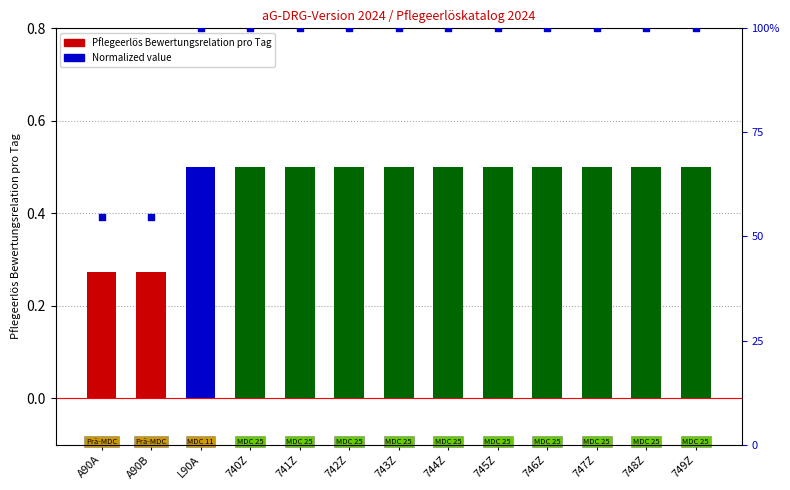

What is the total value across all series at 746Z?

1.5